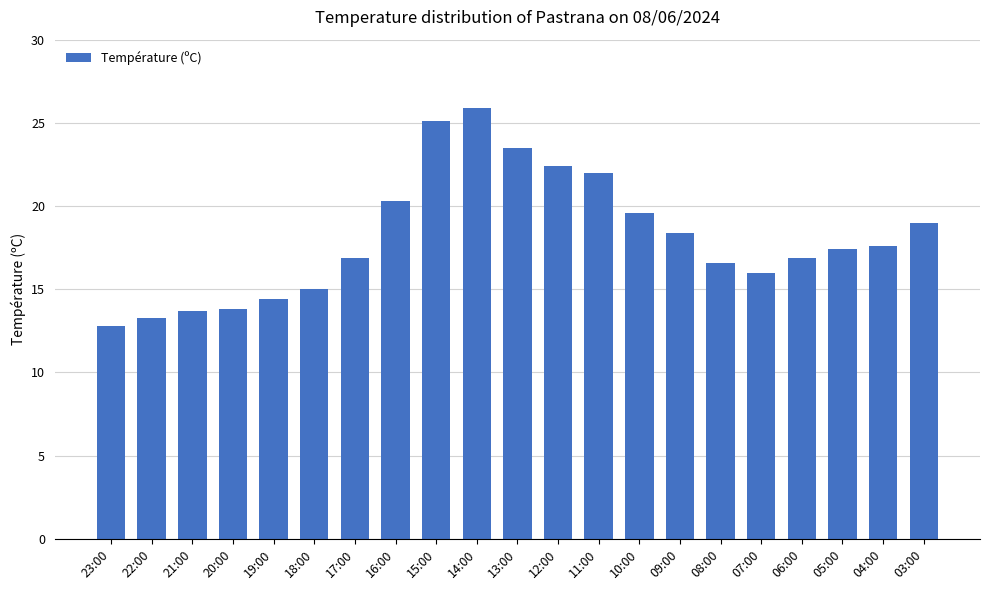

Which label corresponds to the largest value in the chart?

14:00